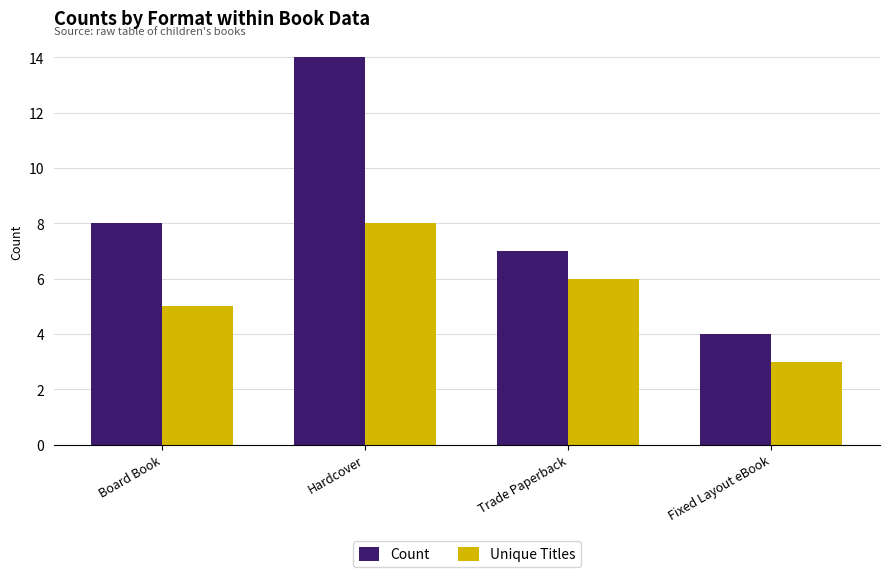

Reading right to left, list all the values displayed in this chart.

Count: Fixed Layout eBook=4	Trade Paperback=7	Hardcover=14	Board Book=8
Unique Titles: Fixed Layout eBook=3	Trade Paperback=6	Hardcover=8	Board Book=5